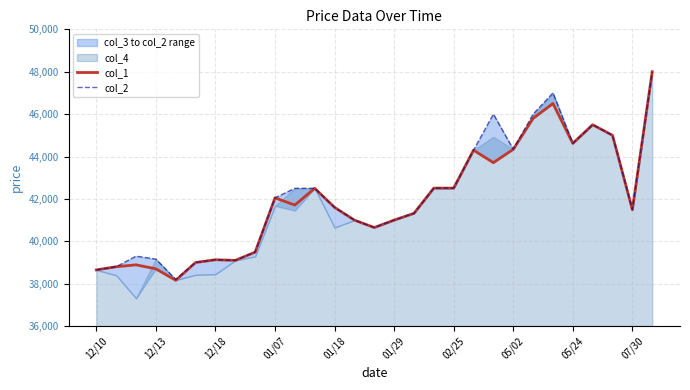

What is the maximum value for col_1?

48000